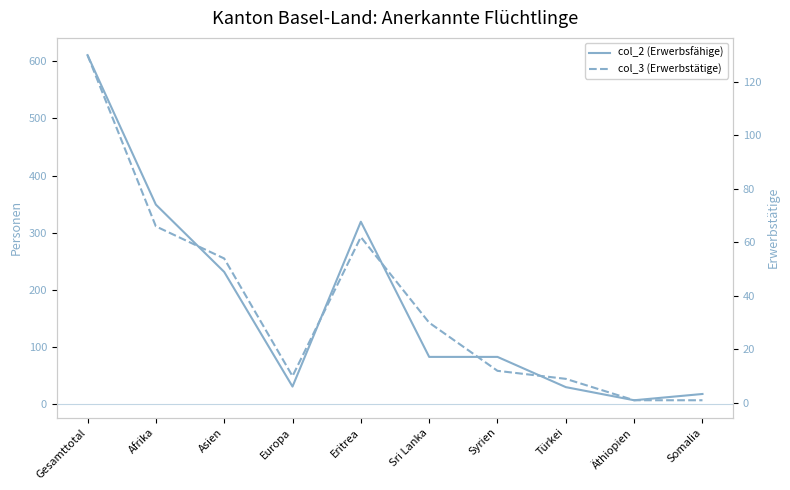

Is the value of col_3 (Erwerbstätige) at Eritrea greater than the value of col_2 (Erwerbsfähige) at Somalia?

Yes